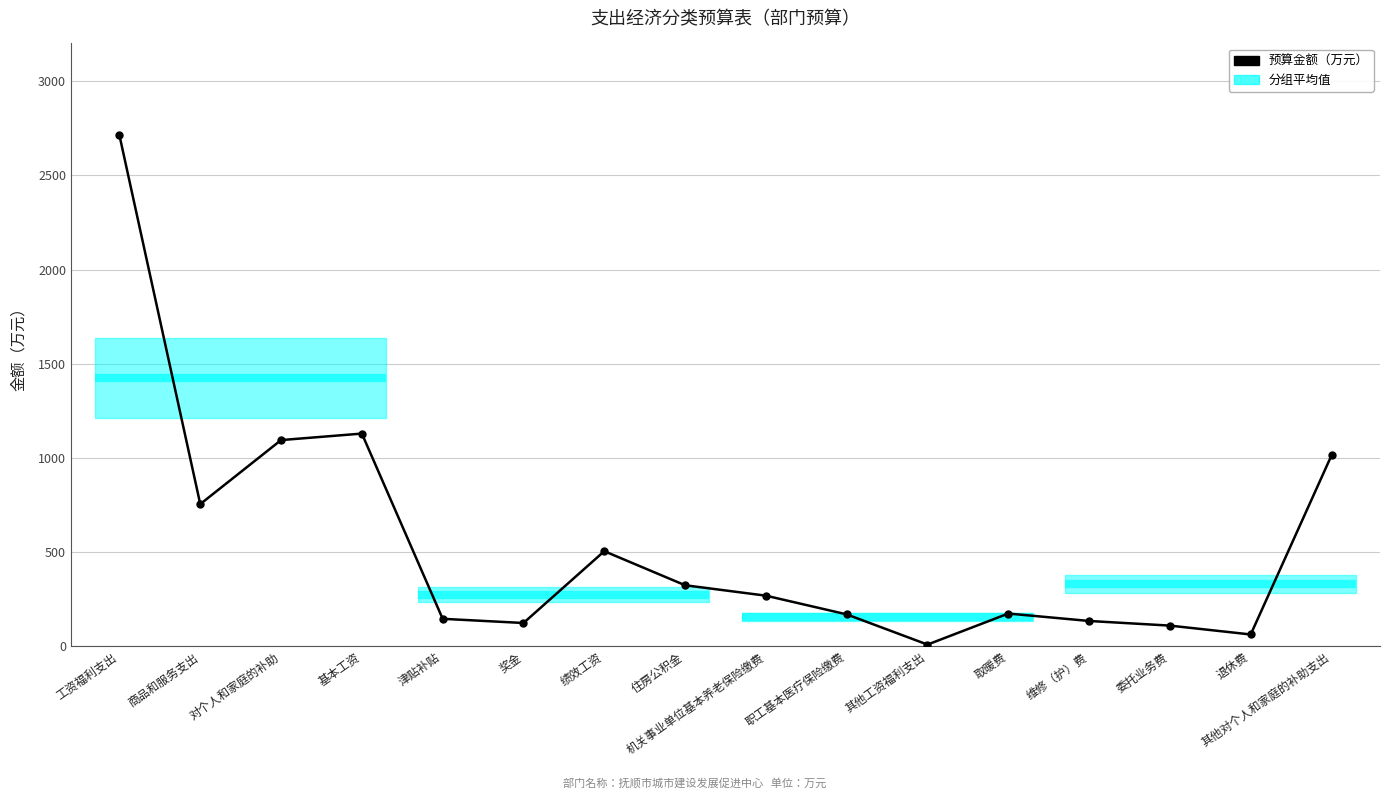

Rank the categories by value from lowest to highest.

其他工资福利支出, 退休费, 委托业务费, 奖金, 维修（护）费, 津贴补贴, 职工基本医疗保险缴费, 取暖费, 机关事业单位基本养老保险缴费, 住房公积金, 绩效工资, 商品和服务支出, 其他对个人和家庭的补助支出, 对个人和家庭的补助, 基本工资, 工资福利支出